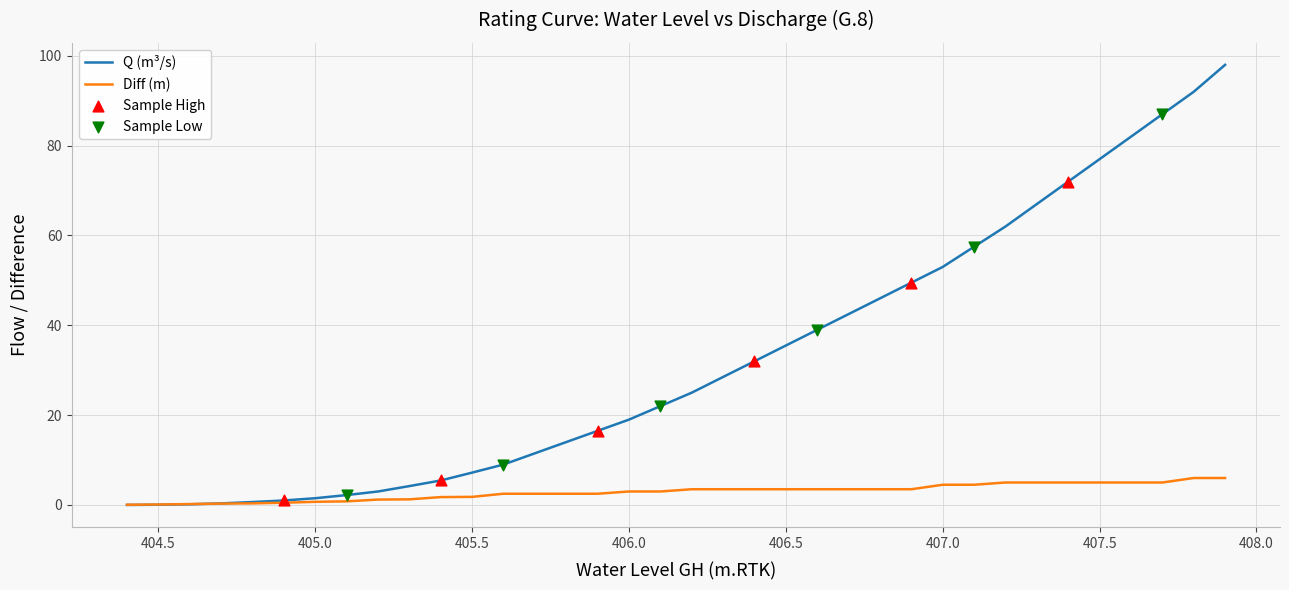

Which series has the largest range (max minus min)?

Q (m³/s)